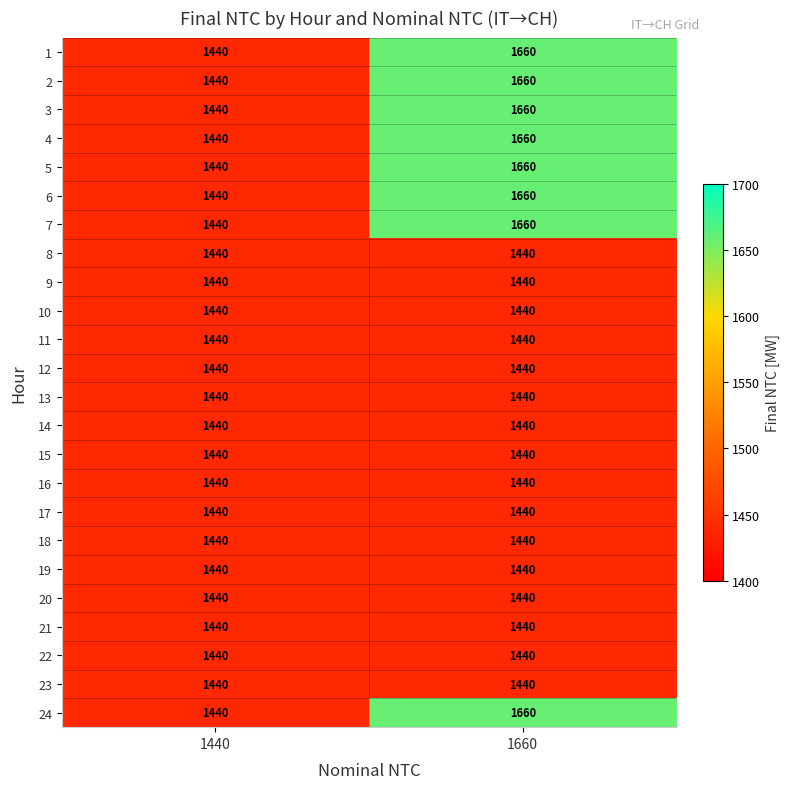

Rank the categories by 2 value from lowest to highest.

1440, 1660